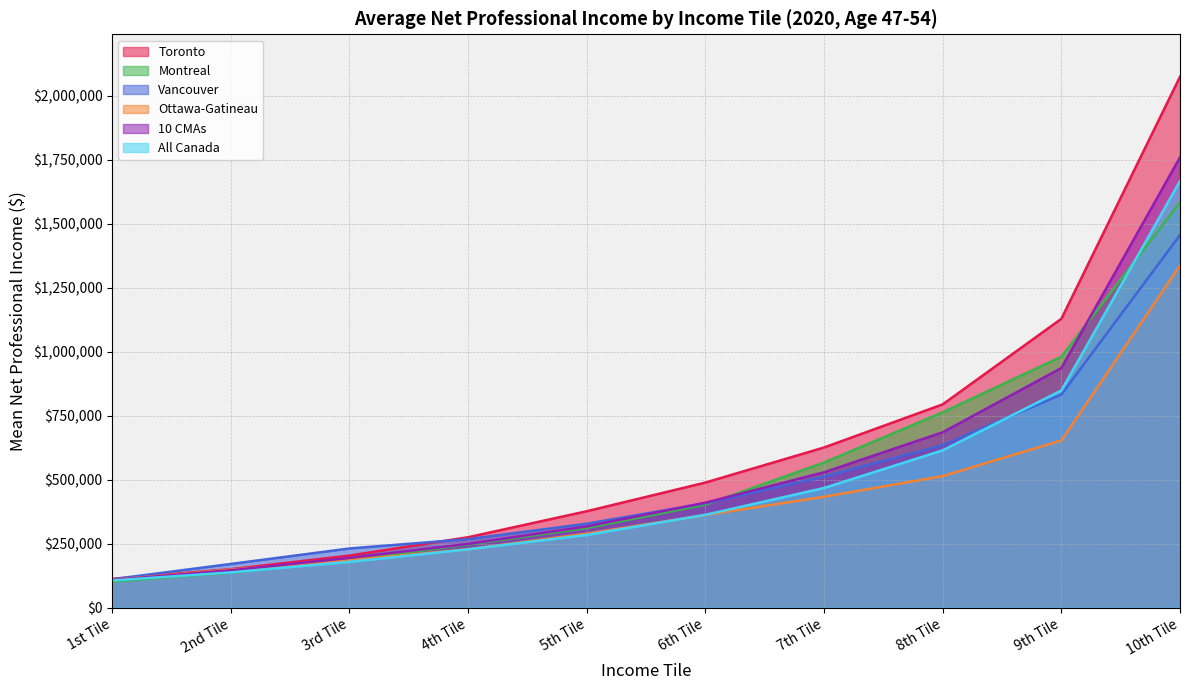

What is the average value of the Ottawa-Gatineau series?

425923